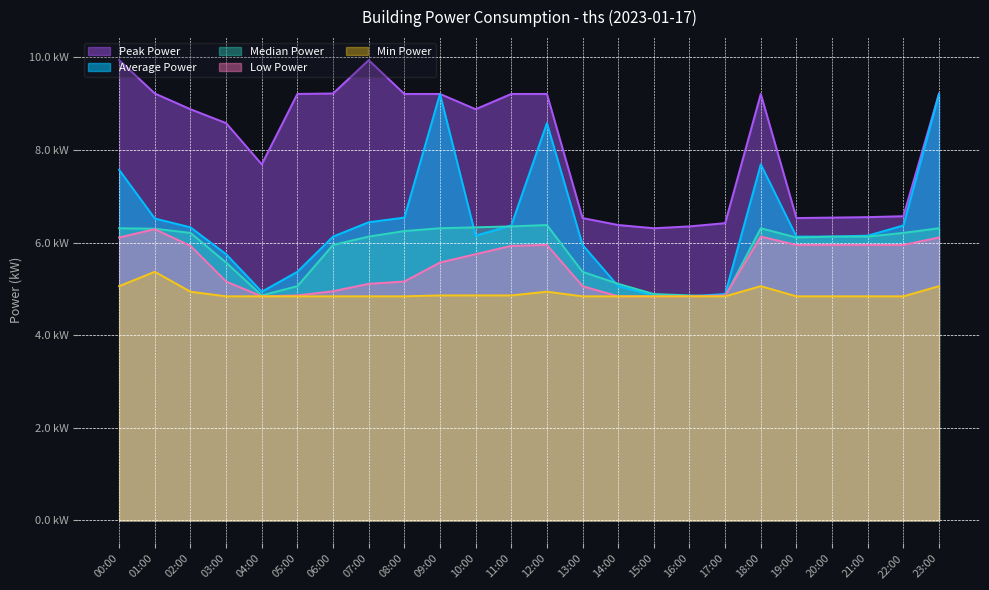

Which category has the highest value in the ths_avg series?

09:00